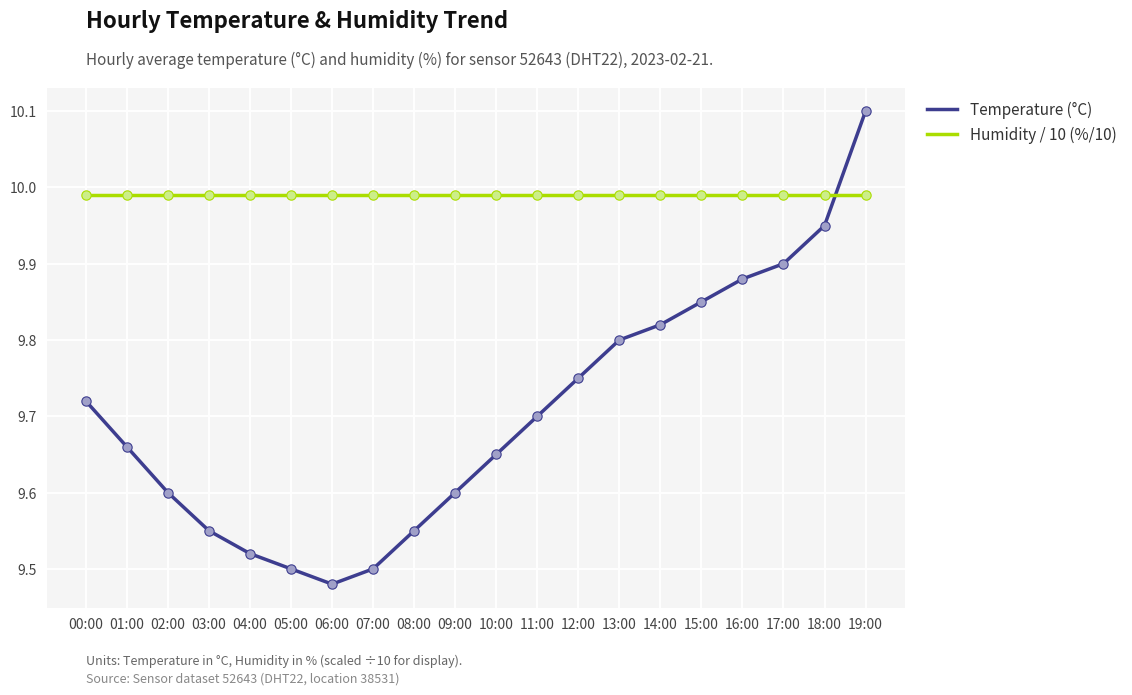

What is the difference between the highest and lowest values at 00:00?

0.3